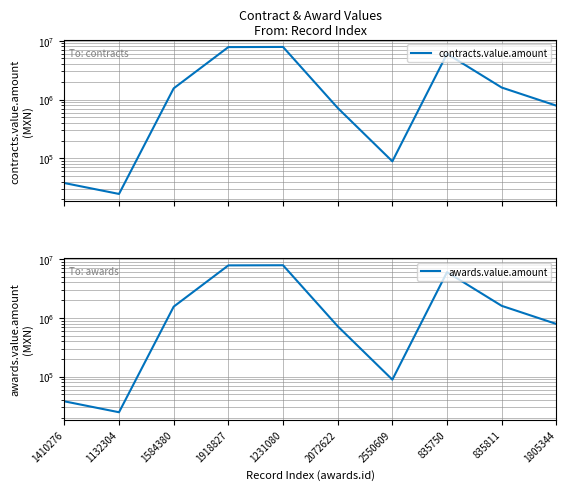

True or false: awards.value.amount and contracts.value.amount intersect in this chart.

False